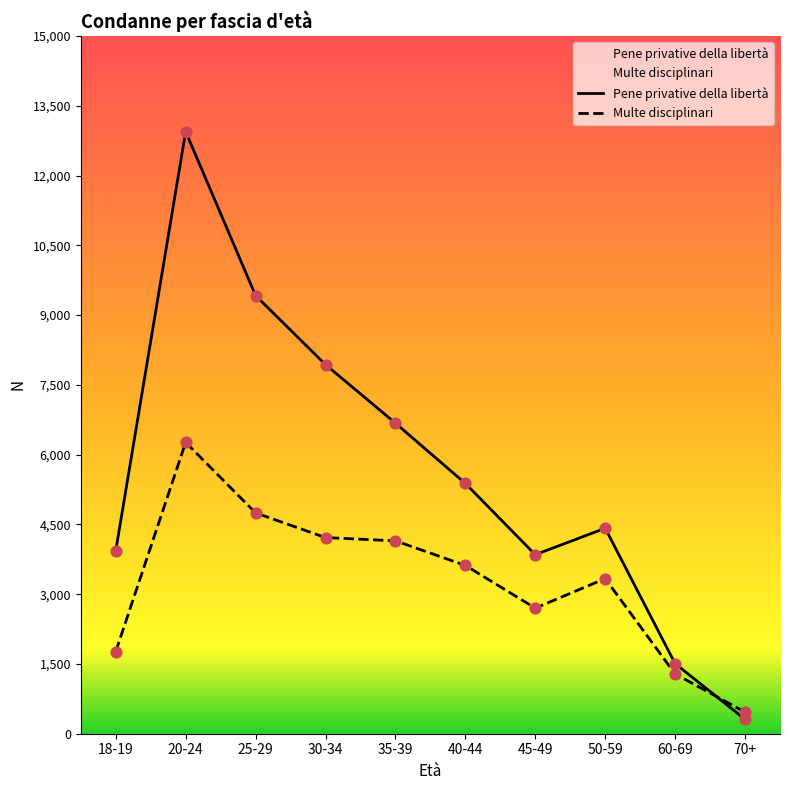

What is the total value across all series at 45-49?

6549